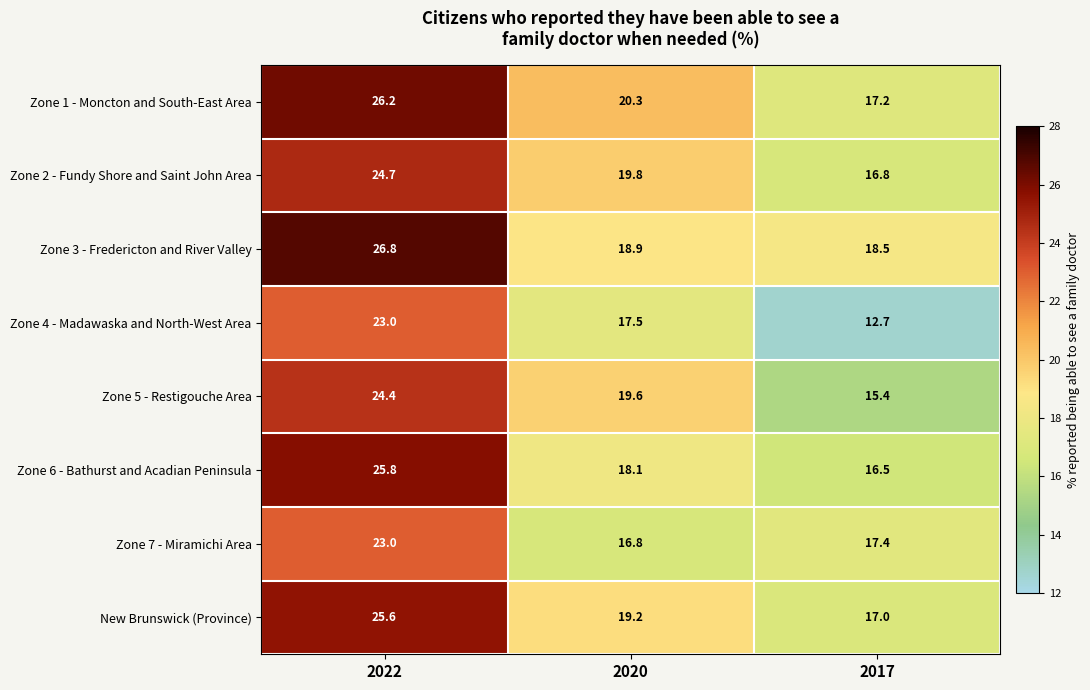

Reading left to right, list all the values displayed in this chart.

Zone 1 - Moncton and South-East Area: 26.2	20.3	17.2
Zone 2 - Fundy Shore and Saint John Area: 24.7	19.8	16.8
Zone 3 - Fredericton and River Valley: 26.8	18.9	18.5
Zone 4 - Madawaska and North-West Area: 23.0	17.5	12.7
Zone 5 - Restigouche Area: 24.4	19.6	15.4
Zone 6 - Bathurst and Acadian Peninsula: 25.8	18.1	16.5
Zone 7 - Miramichi Area: 23.0	16.8	17.4
New Brunswick (Province): 25.6	19.2	17.0